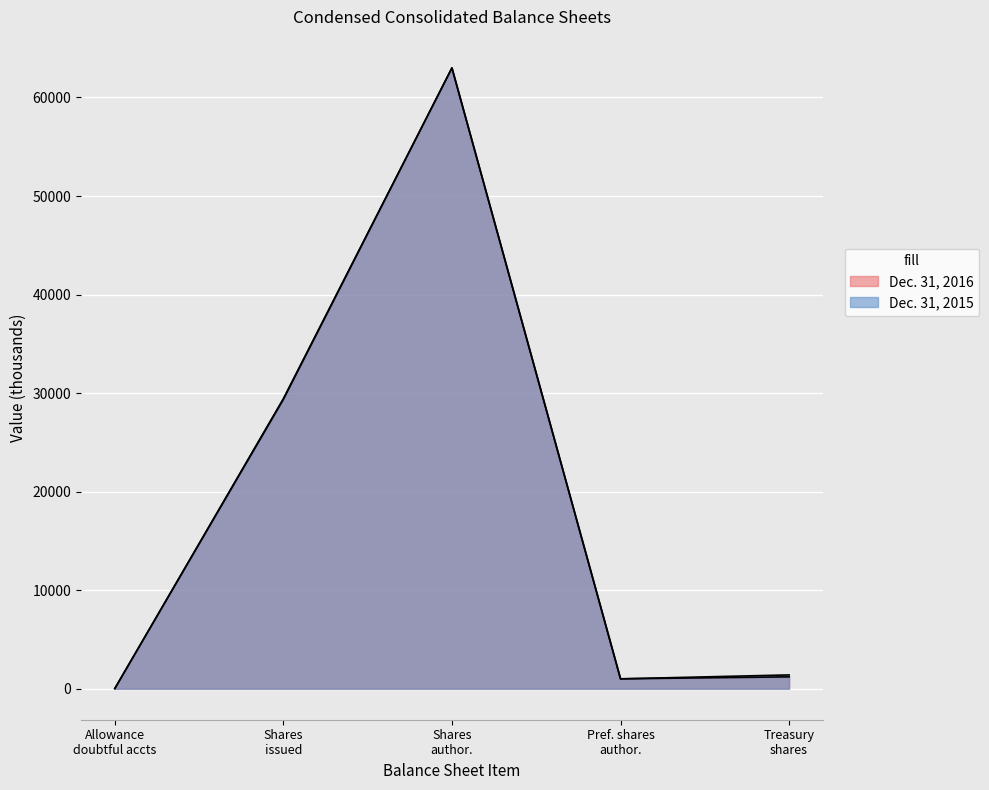

What is the maximum value for Dec. 31, 2016?

63000.0